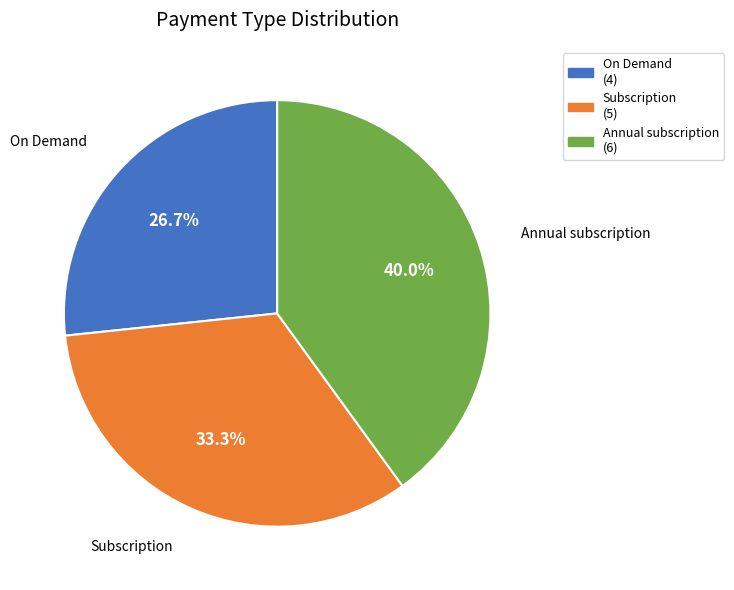

What portion of the pie excludes Annual subscription?

60.0%